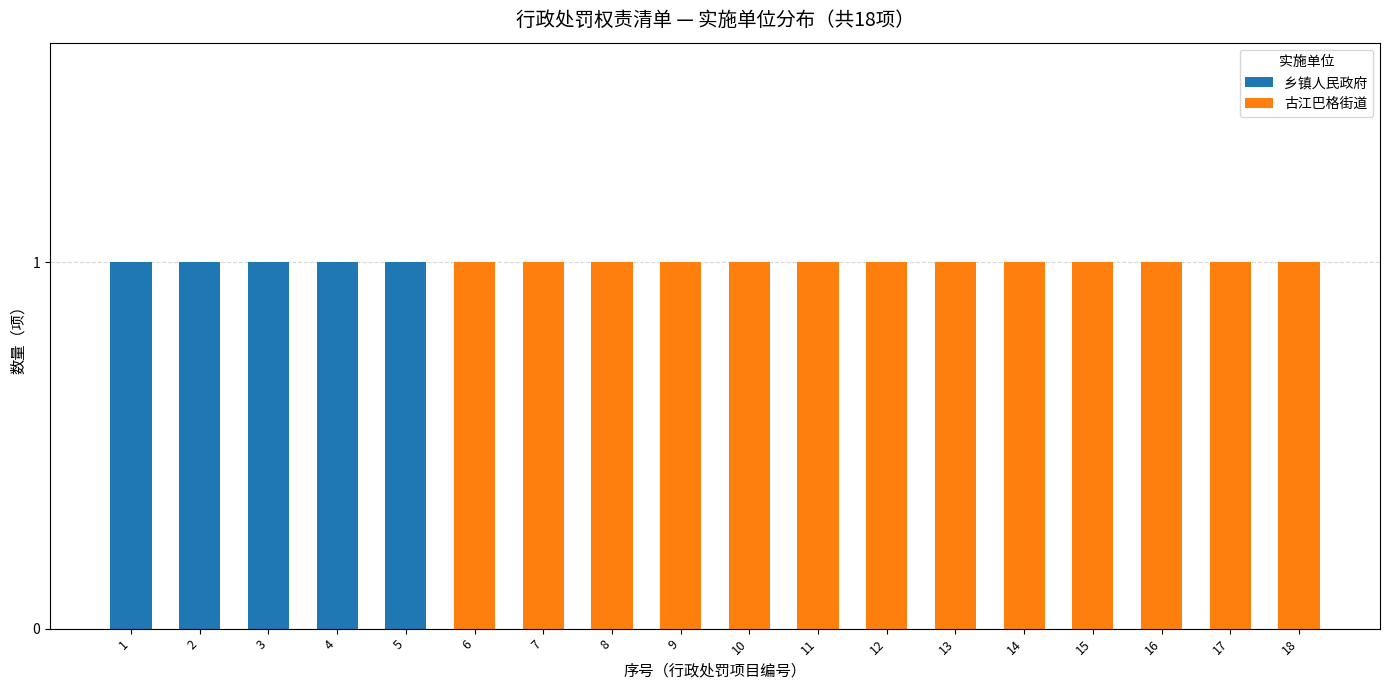

Are the bars grouped side by side (vs. stacked)?

No